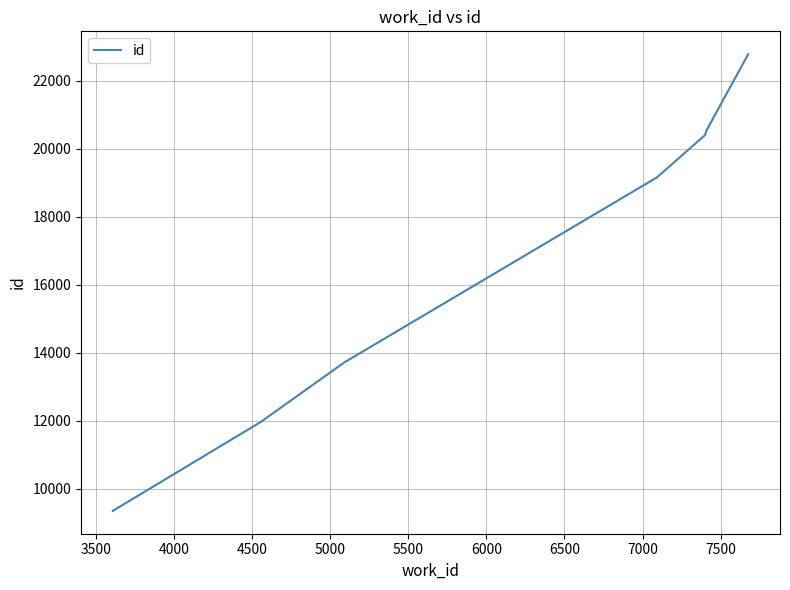

What is the smallest value displayed?

9356